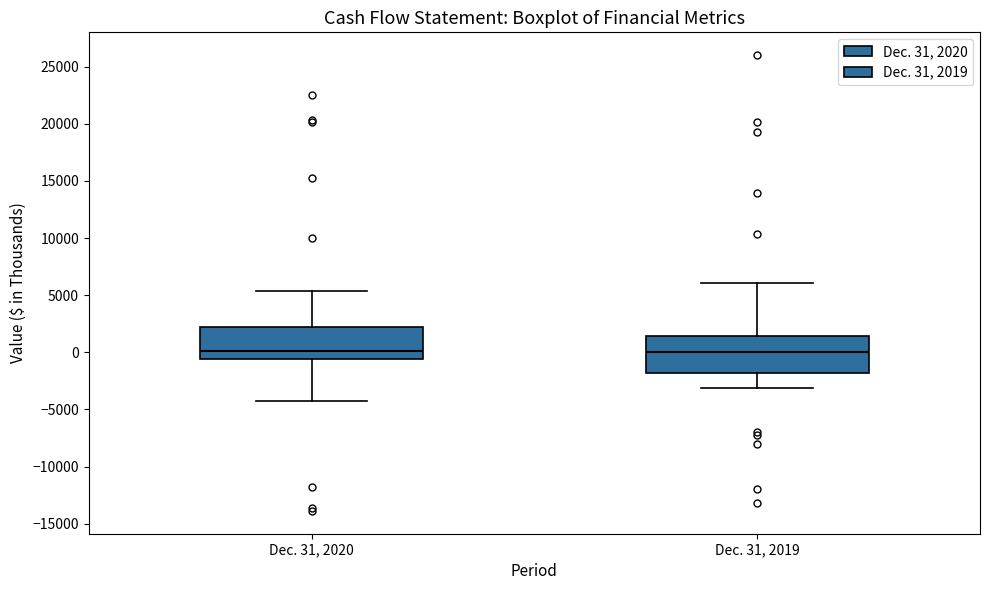

Reading left to right, read every box against the y-axis: the position of its median line, the range the box covers, and the ends of its whiskers. The values are not printed on the chart, so give them approximately, as read against the axis.

Dec. 31, 2020: median 0, box -500 to 2000, whiskers -4500 to 5500
Dec. 31, 2019: median 0, box -2000 to 1500, whiskers -3000 to 6000